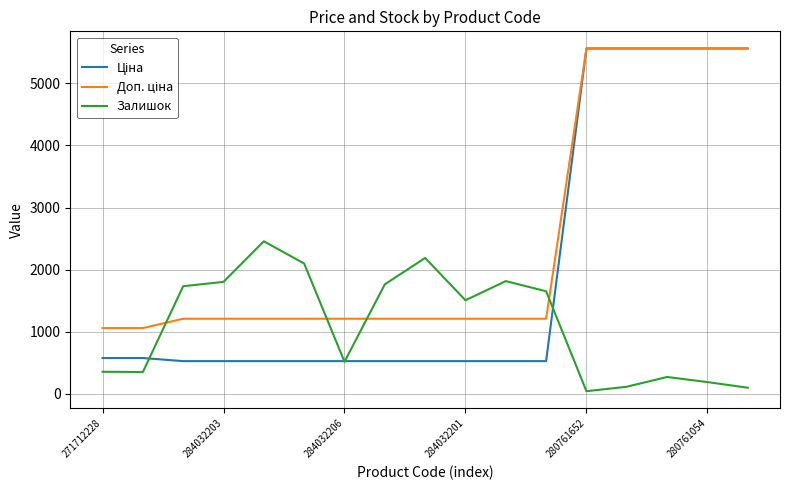

True or false: Доп. ціна has more than 1 interior local peaks.

False